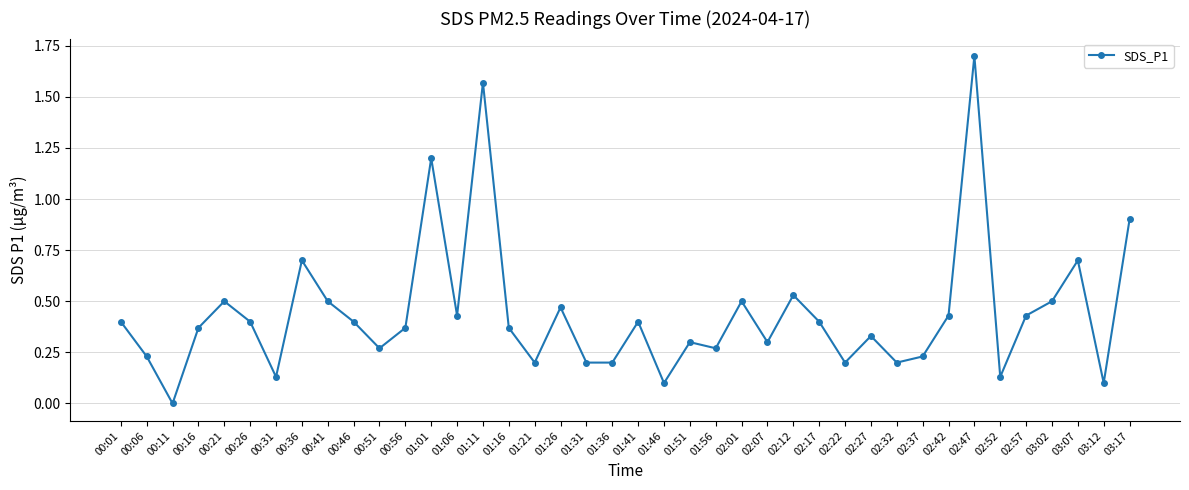

At which category does the data reach its first local peak?

00:21